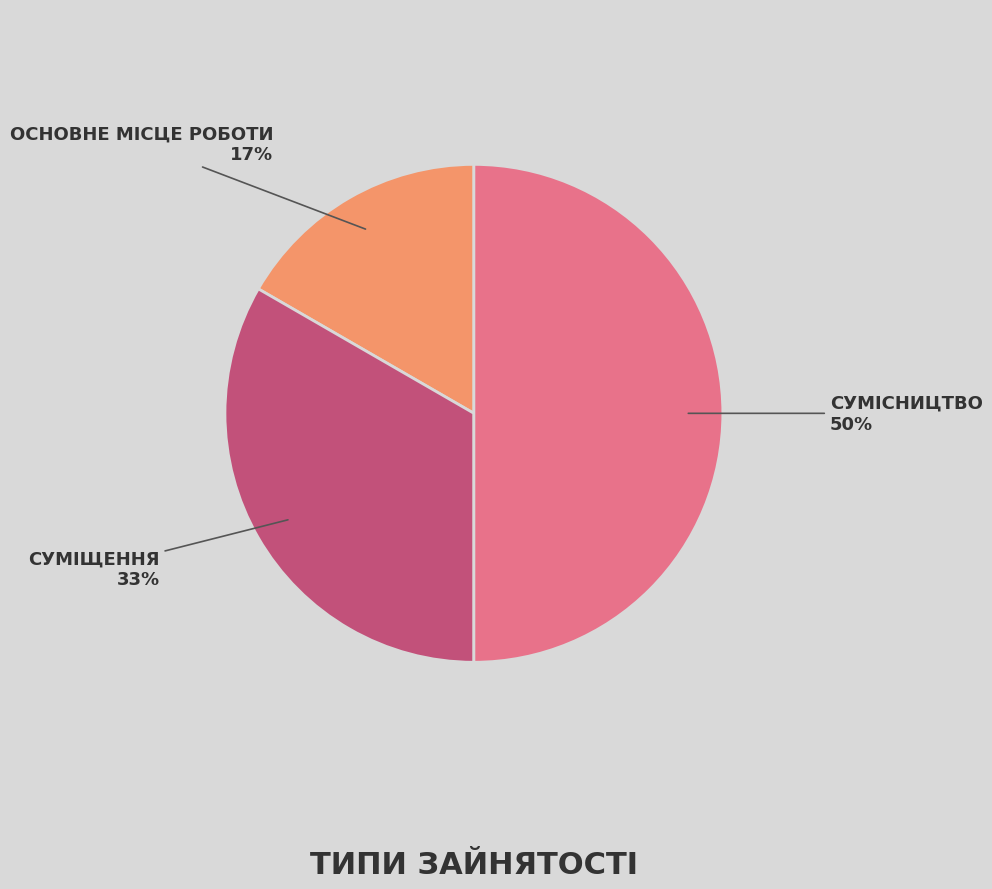

To the nearest percent, what is the average slice percentage?

33%